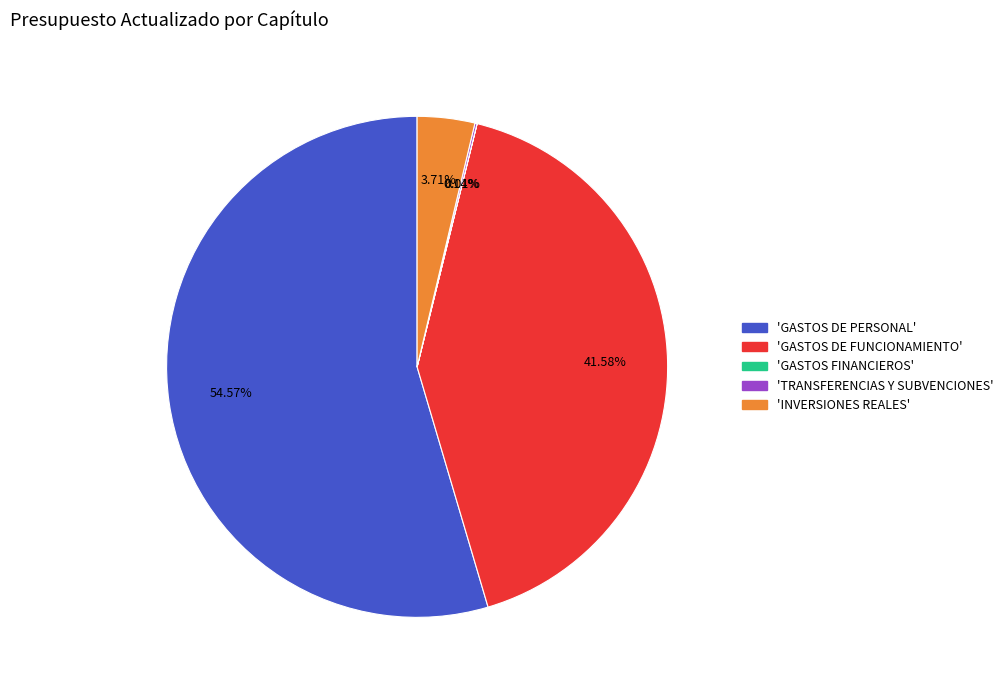

Is there a majority slice in this chart?

Yes